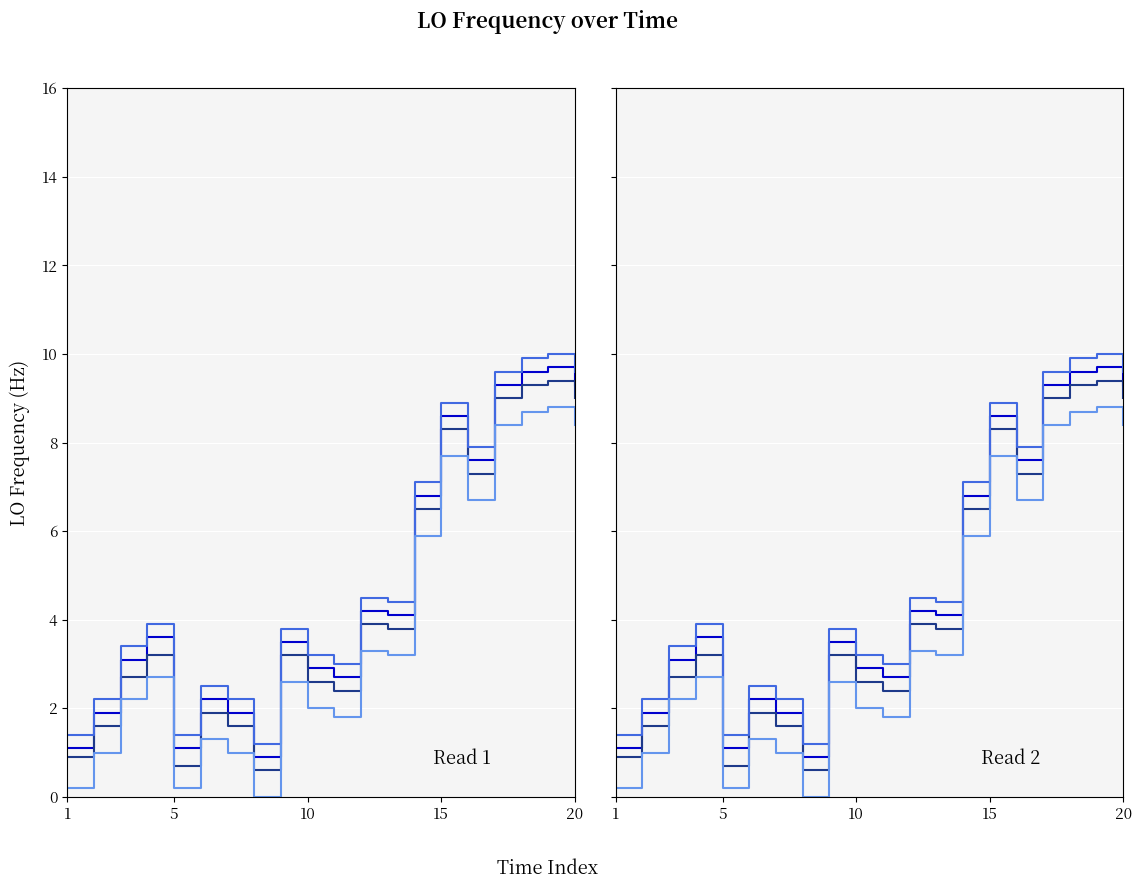

Which series has the largest range (max minus min)?

LO_Frequency_1